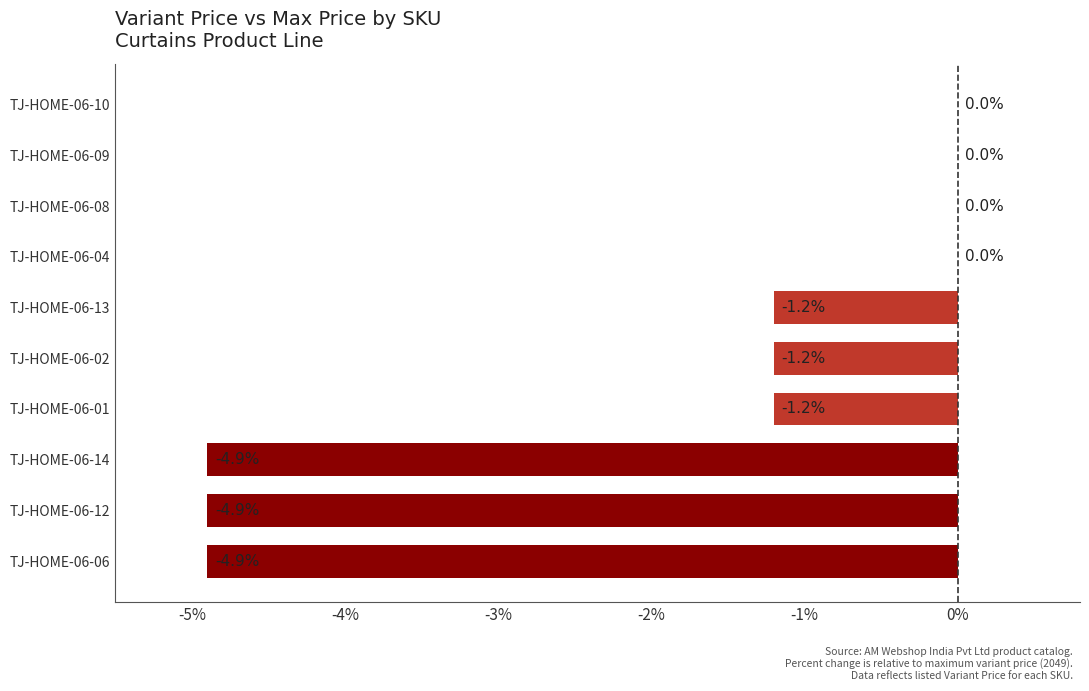

How many categories are shown in the chart?

10